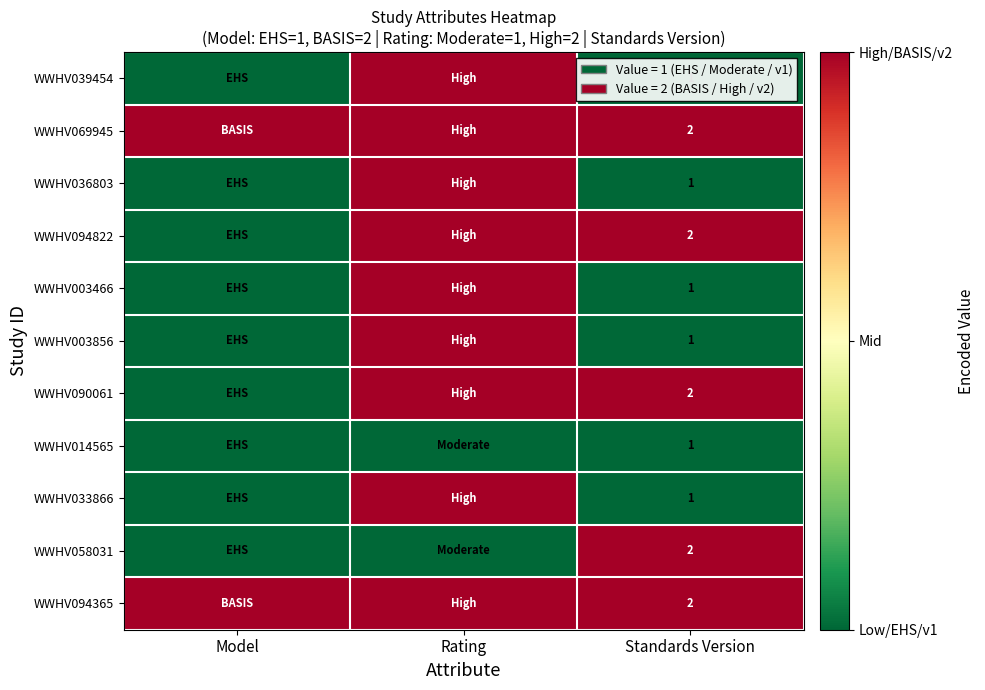

What is the total value across all series at Standards Version?

16